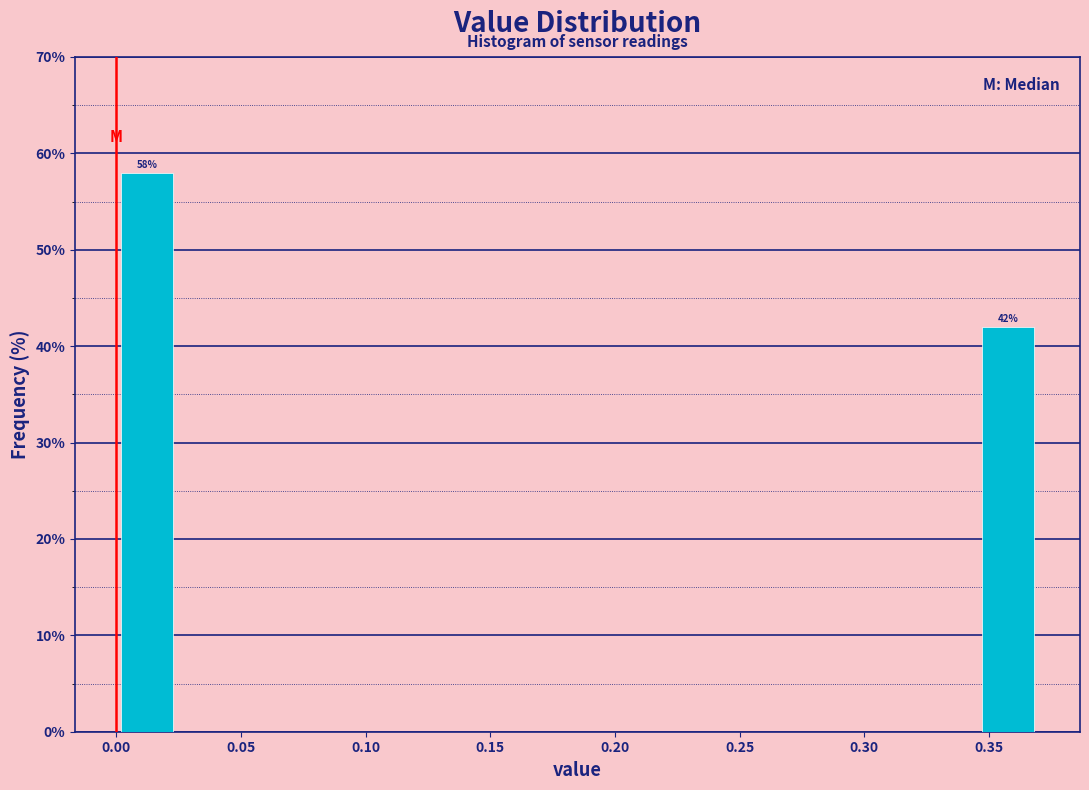

Which range on the x-axis has the tallest bar?

0.000 to 0.025